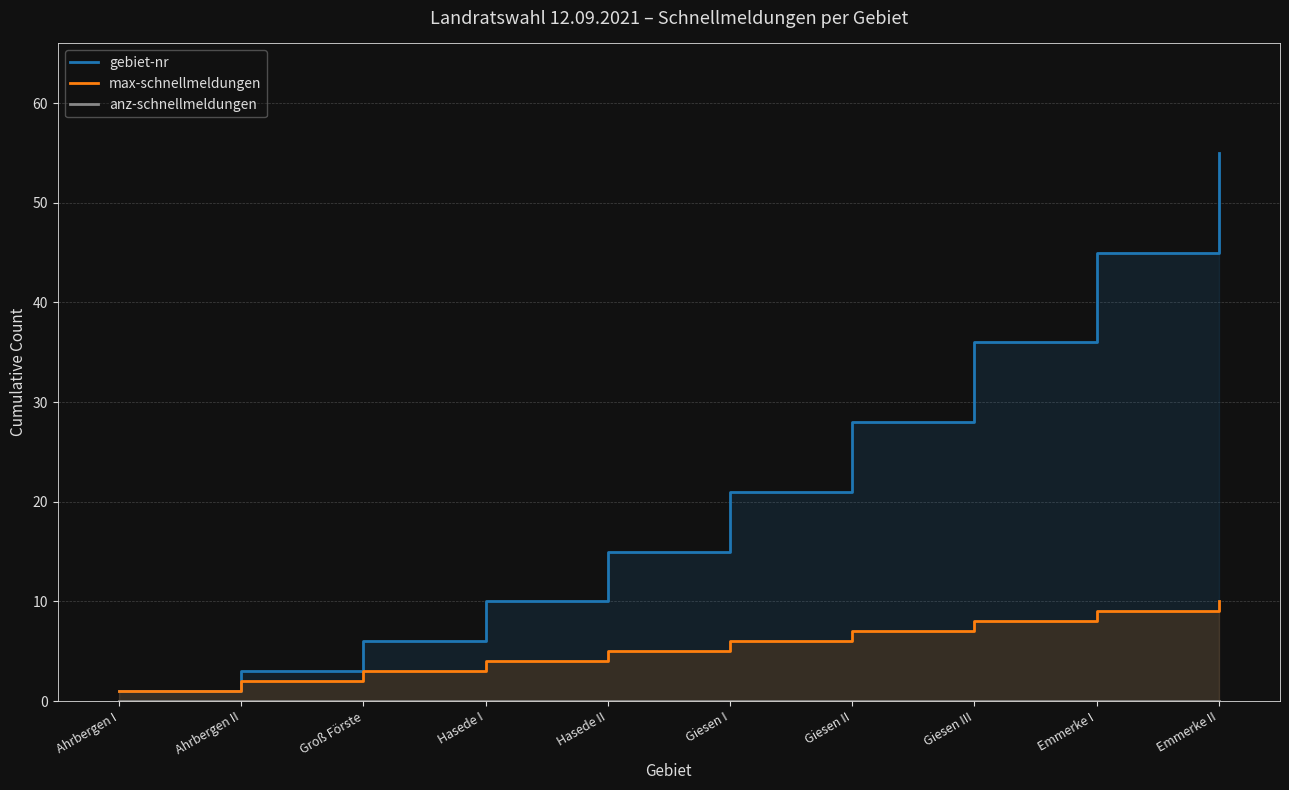

What position from the left is Giesen II?

7